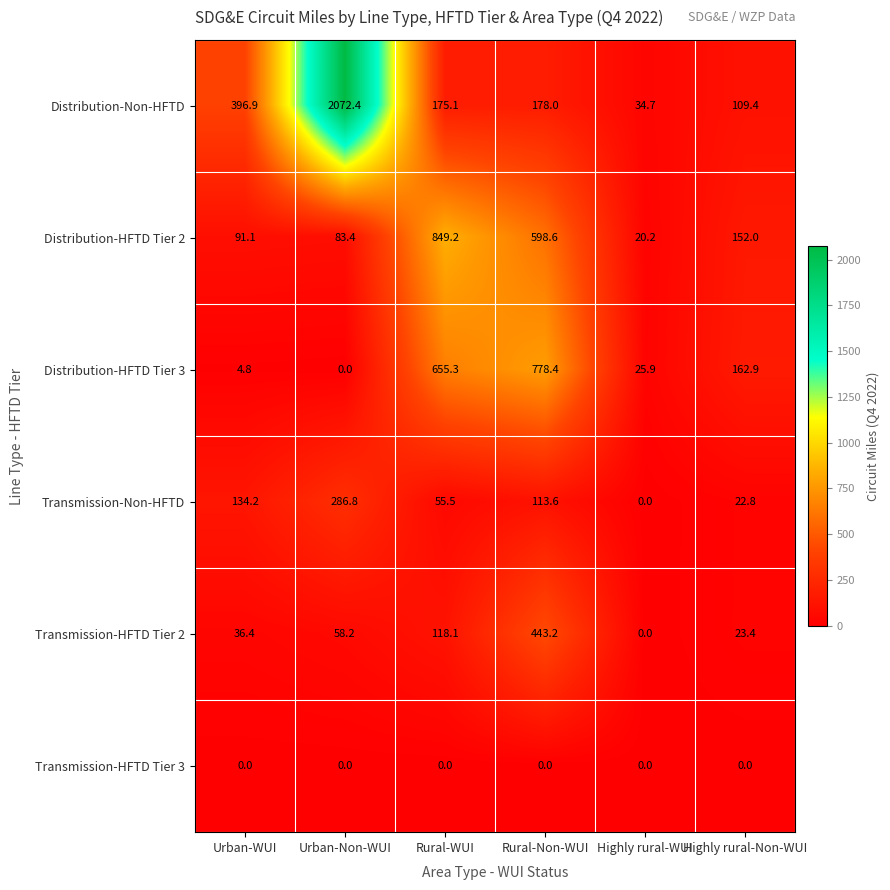

Count the number of data series in this chart.

6